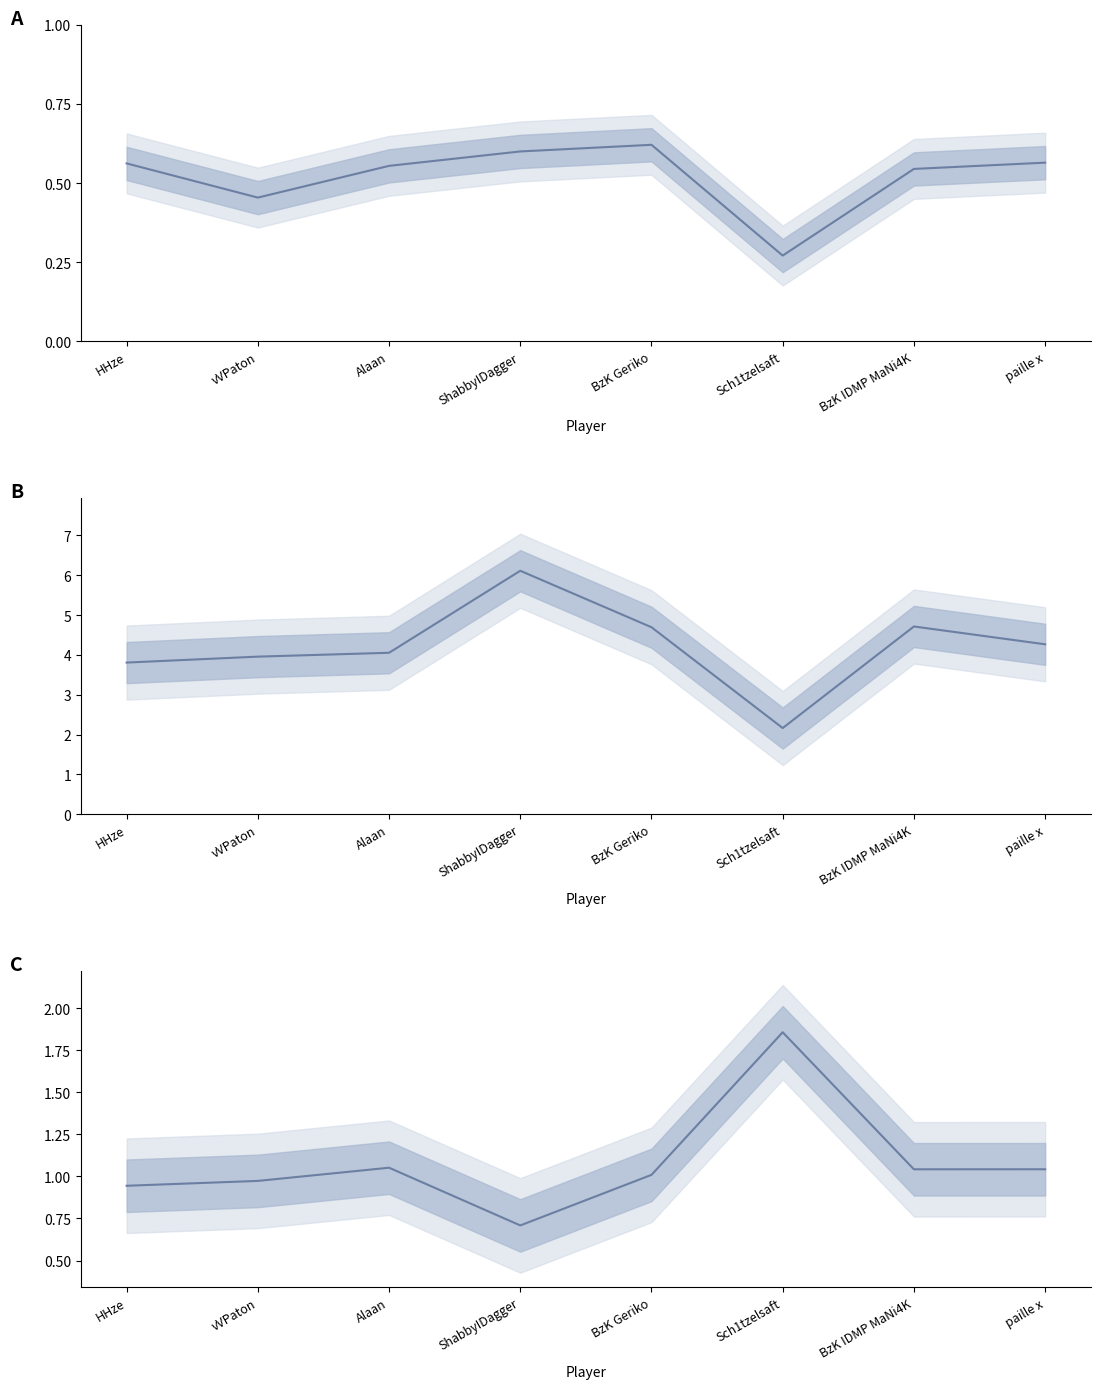

Which series has the largest range (max minus min)?

DamageDone (k)